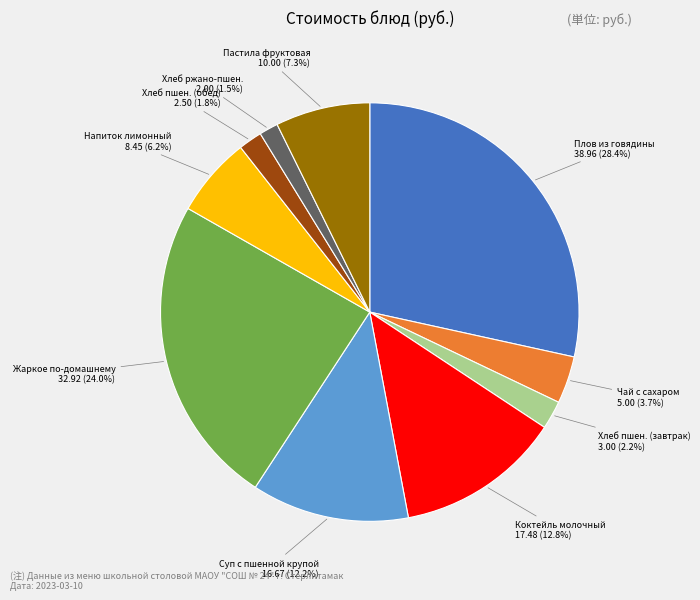

Between Хлеб ржано-пшен. and Пастила фруктовая, which is larger?

Пастила фруктовая